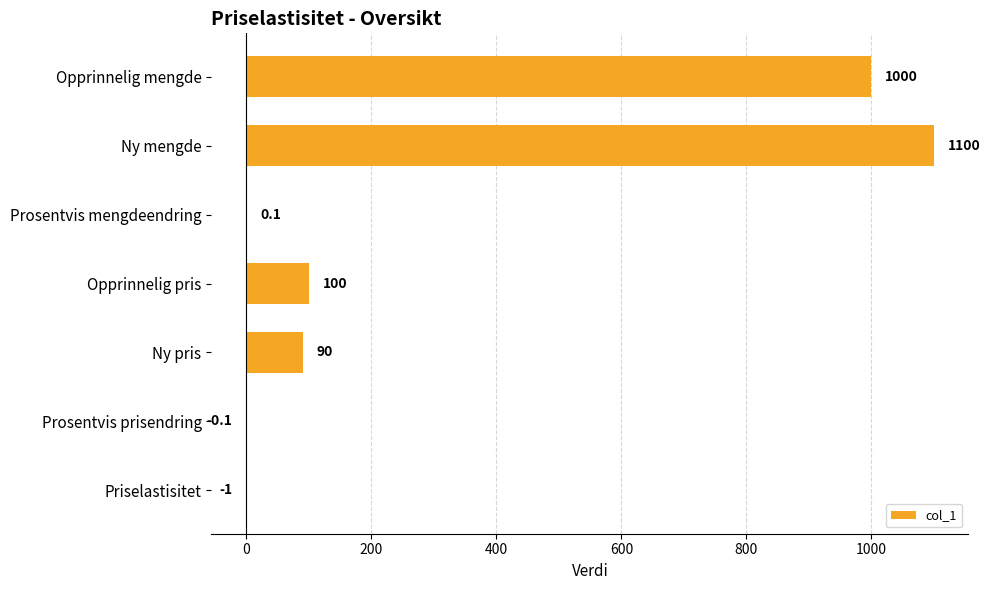

The chart shows a value of 100.0 at Opprinnelig pris. True or false?

True